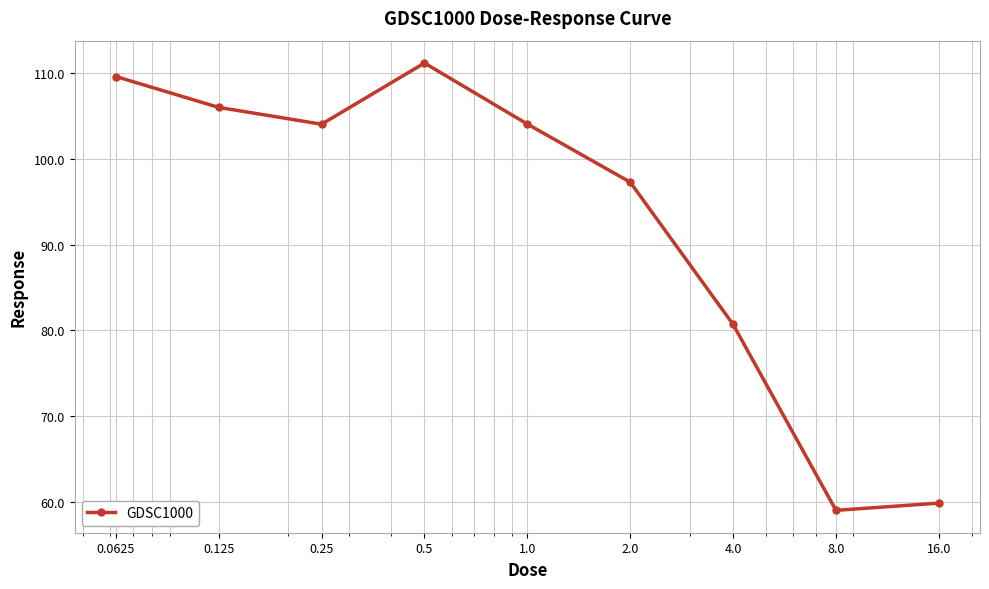

What is the smallest value displayed?

59.0